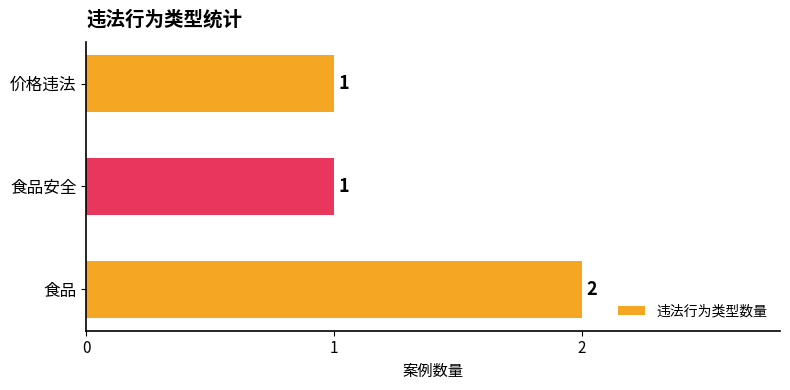

What is the minimum value shown in the chart?

1